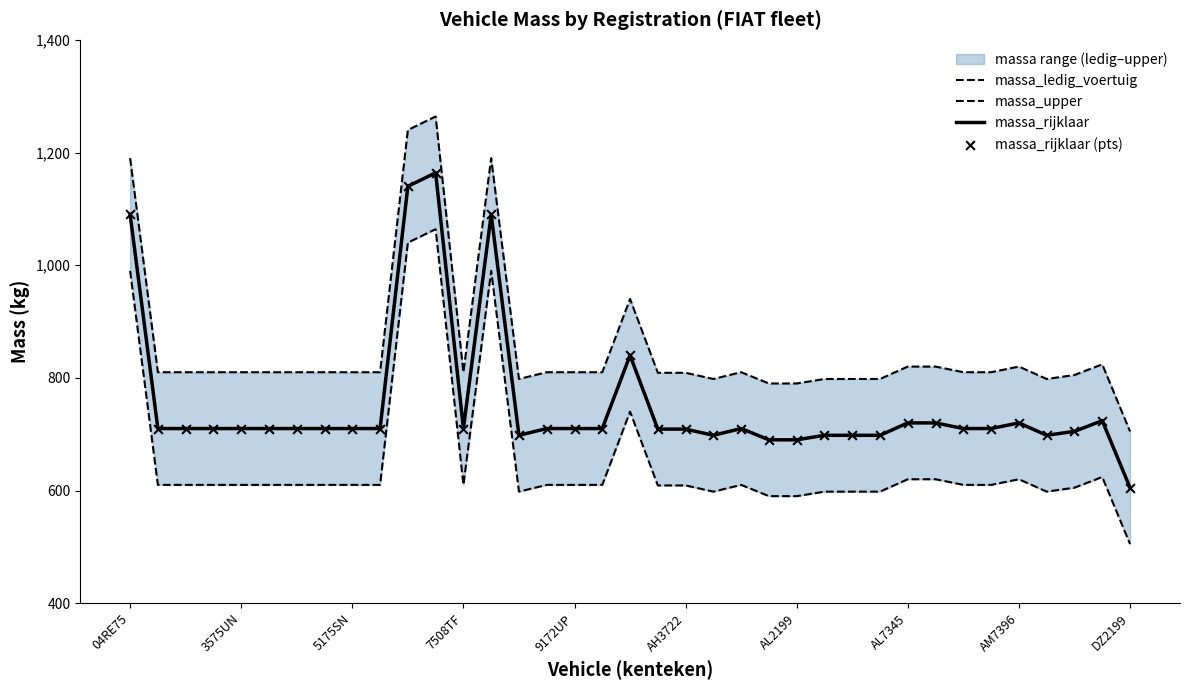

Which series has the largest total across all categories?

massa_upper